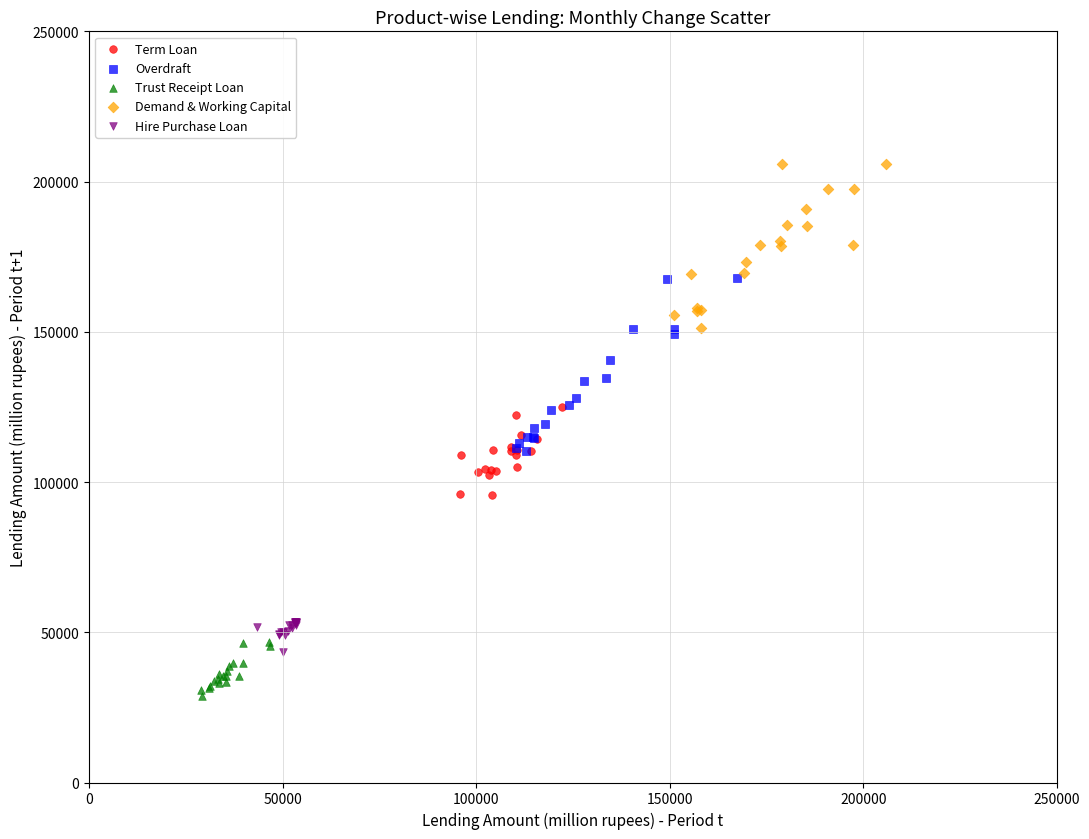

What are all the series names shown in the legend?

Term Loan, Overdraft, Trust Receipt Loan, Demand & Working Capital, Hire Purchase Loan